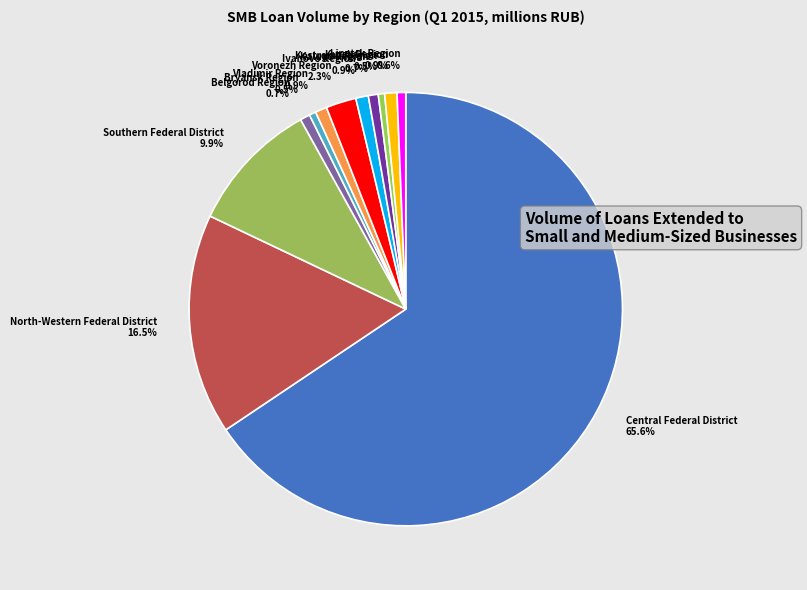

Does any single category account for the majority?

Yes